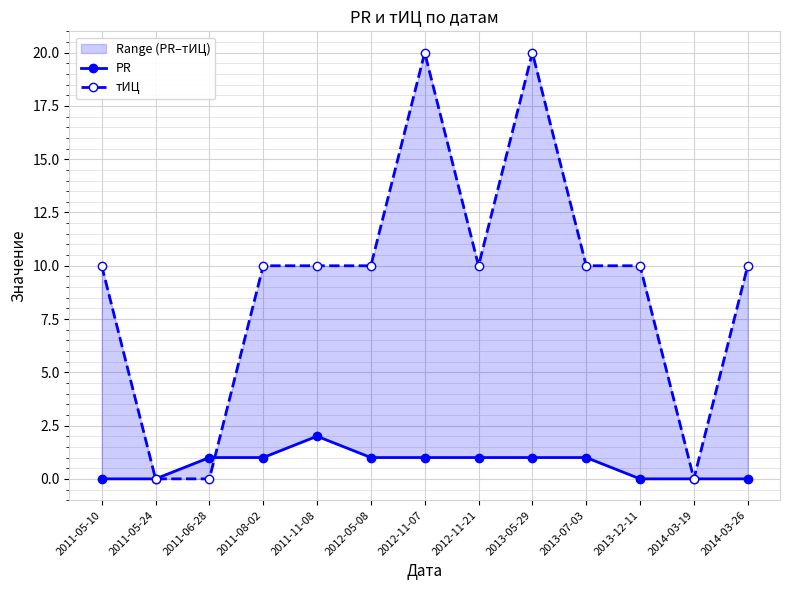

Rank the series at 2014-03-26 from lowest to highest value.

PR, тИЦ